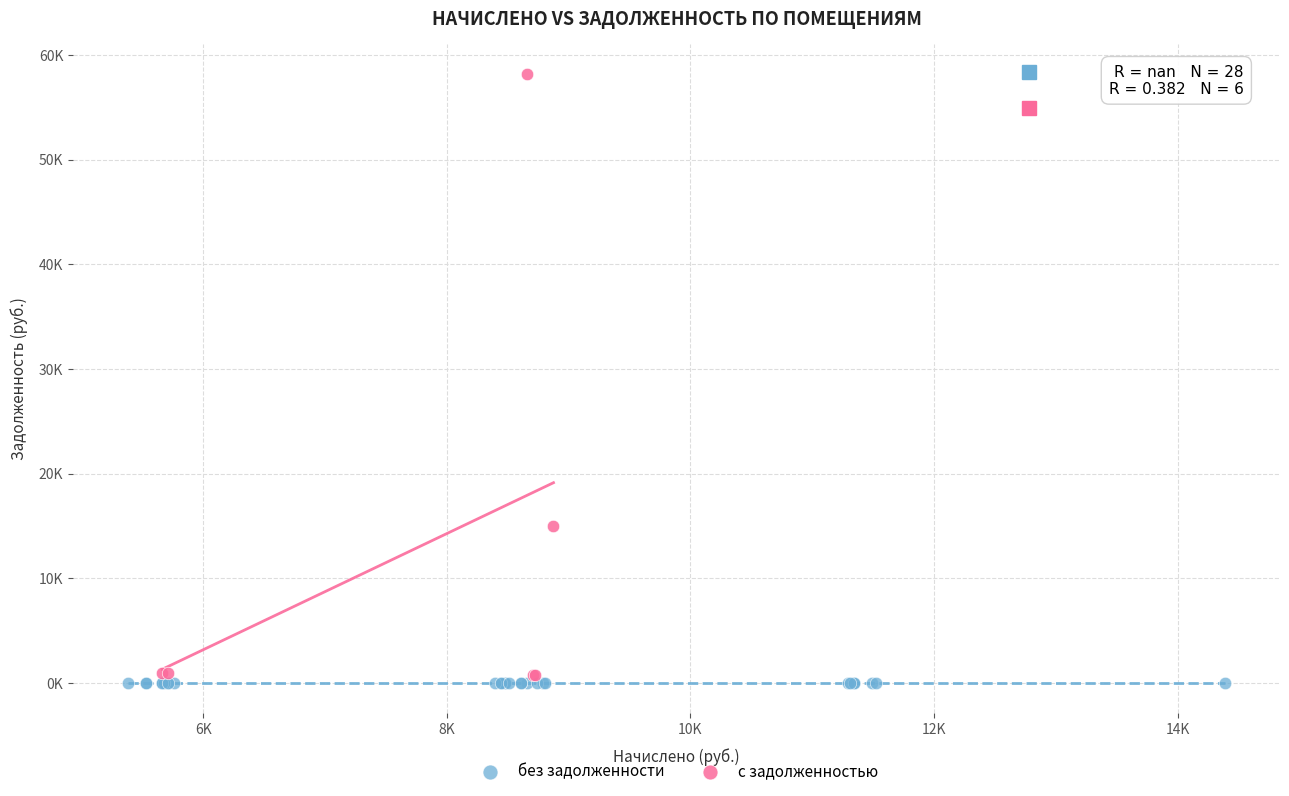

Which series contains the lowest Y value?

без задолженности